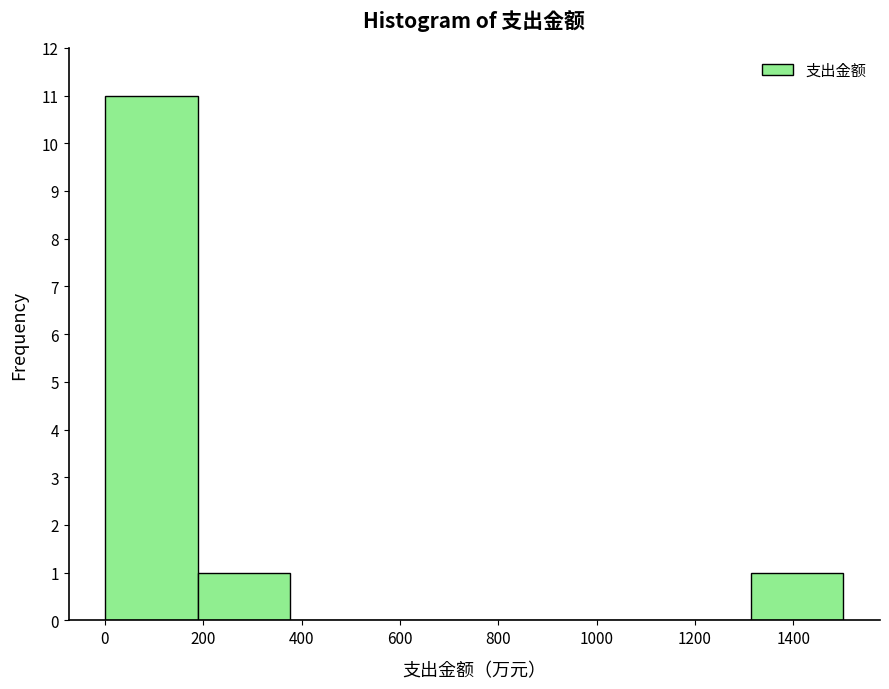

How tall is the bar that spans 0 to 180 on the x-axis? Neither the bar edges nor the heights are printed on the chart, so give them approximately, as read against the axes.

11